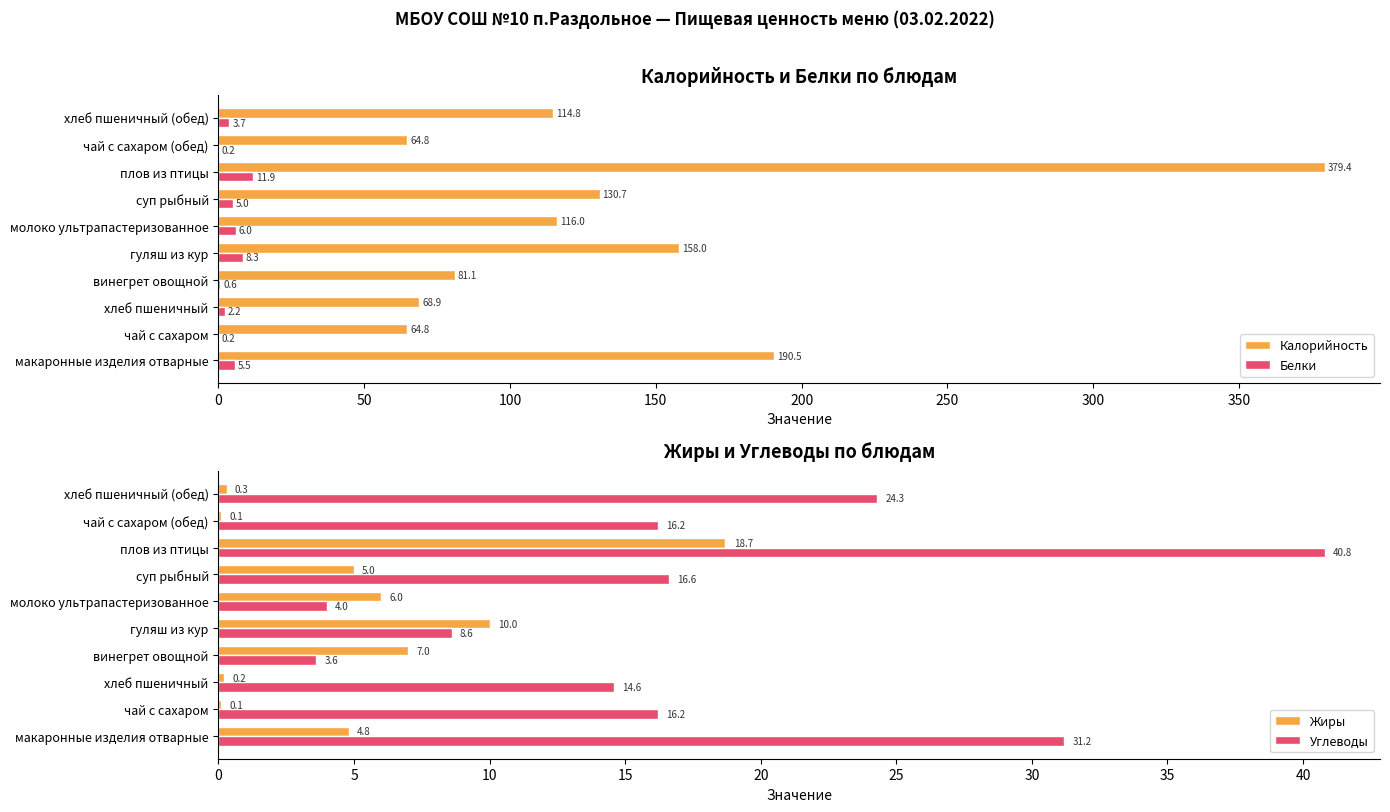

At which label does Углеводы reach its peak?

плов из птицы